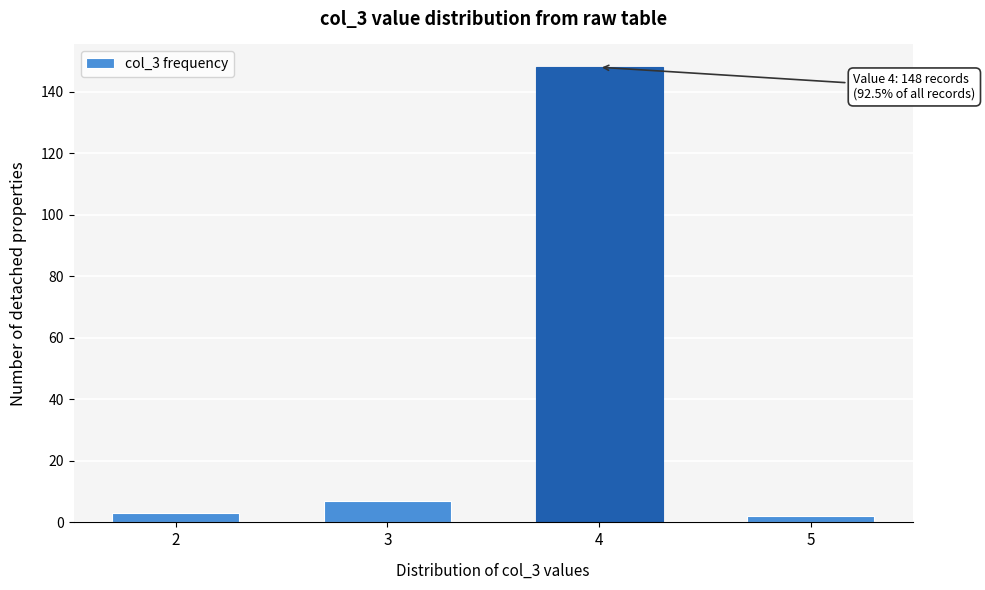

Reading right to left, what are all the values shown in this chart?

5=2	4=148	3=7	2=3